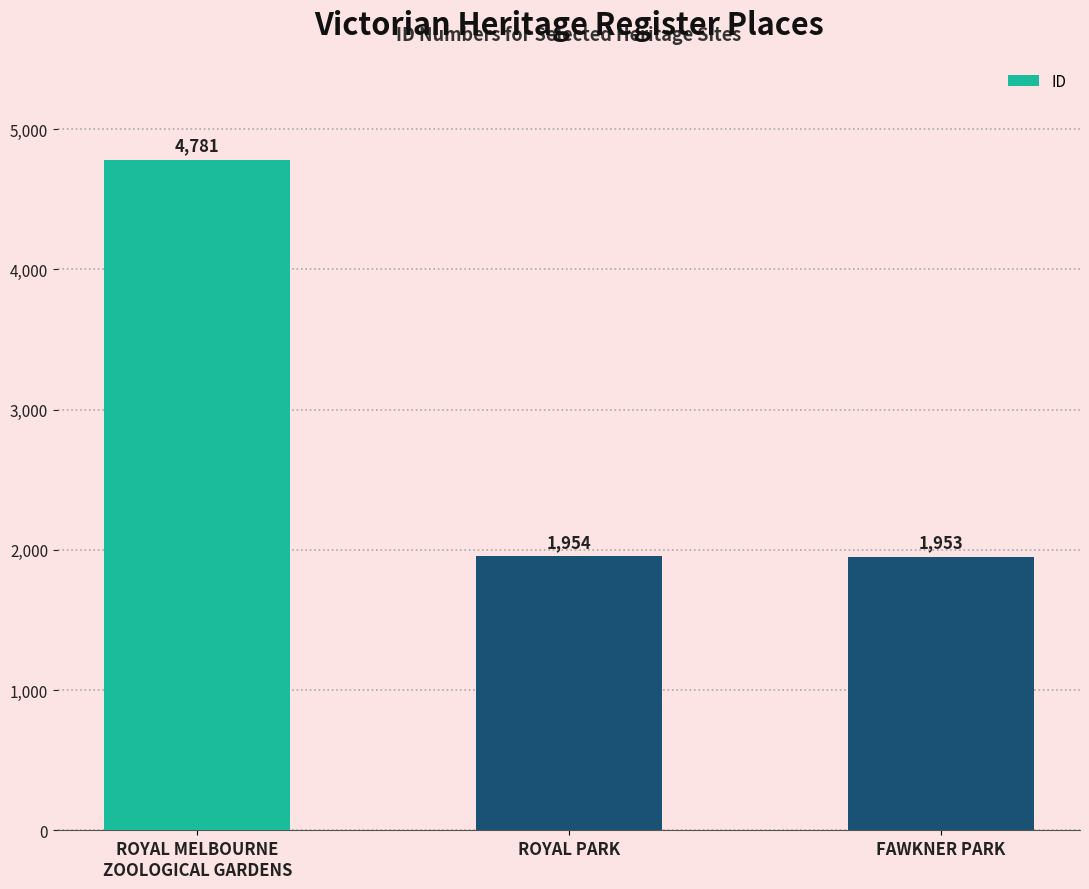

List the labels in order of value, smallest first.

FAWKNER PARK, ROYAL PARK, ROYAL MELBOURNE
ZOOLOGICAL GARDENS